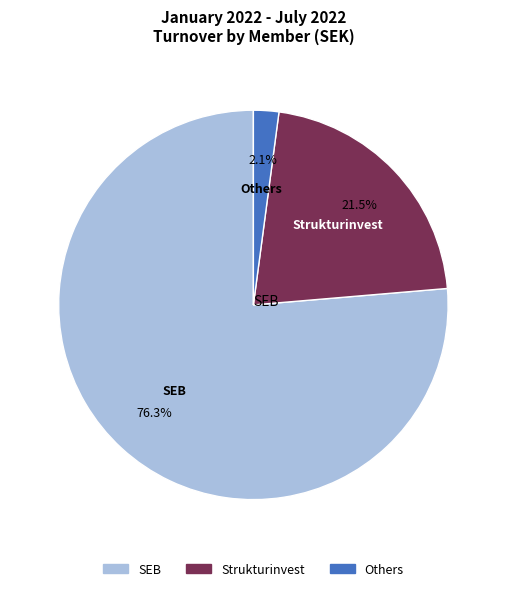

Does any single category account for the majority?

Yes